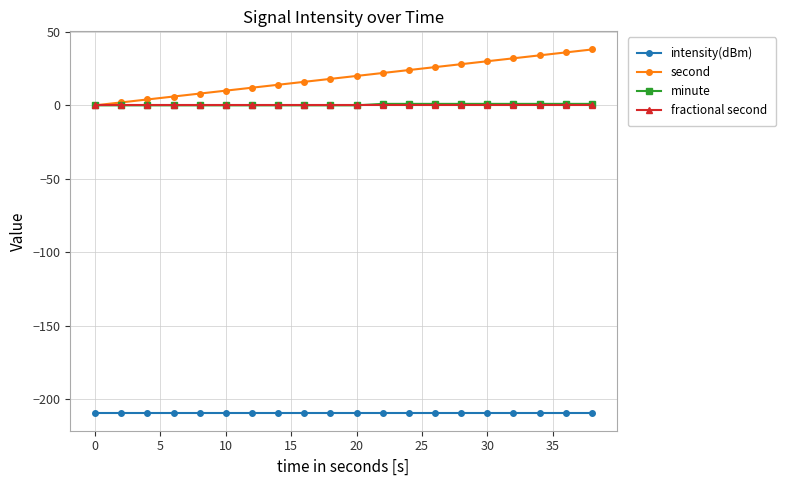

Which series has the largest range (max minus min)?

second